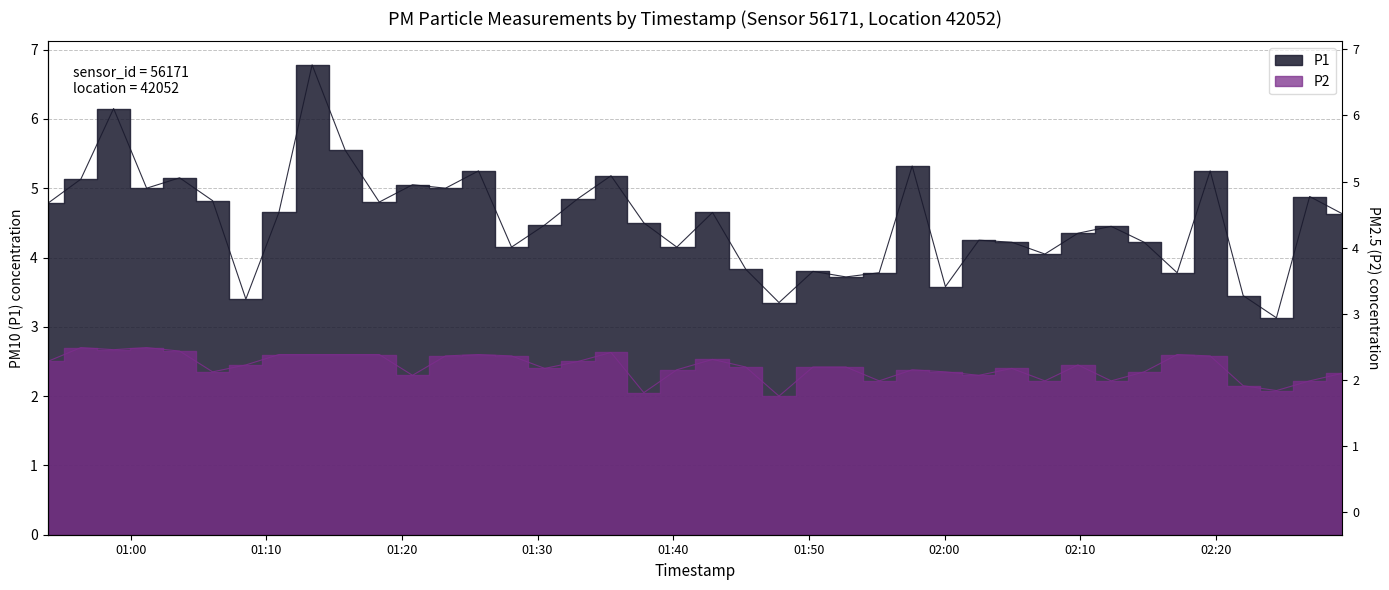

Reading left to right, what are all the values shown in this chart?

P1: 4.8	5.1	6.2	5.0	5.2	4.8	3.4	4.7	6.8	5.5	4.8	5.0	5.0	5.2	4.2	4.5	4.8	5.2	4.5	4.2	4.7	3.8	3.4	3.8	3.7	3.8	5.3	3.6	4.2	4.2	4.0	4.3	4.5	4.2	3.8	5.2	3.5	3.1	4.9	4.6
P2: 2.5	2.7	2.7	2.7	2.6	2.4	2.5	2.6	2.6	2.6	2.6	2.3	2.6	2.6	2.6	2.4	2.5	2.6	2.0	2.4	2.5	2.4	2.0	2.4	2.4	2.2	2.4	2.4	2.3	2.4	2.2	2.5	2.2	2.4	2.6	2.6	2.1	2.1	2.2	2.3